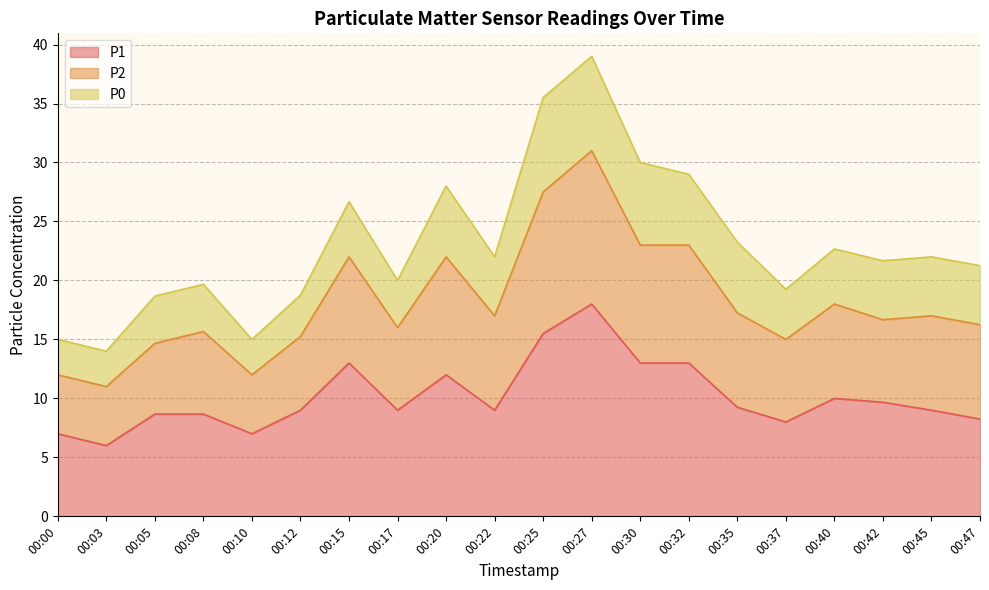

Is the value of P1 at 00:10 greater than the value of P2 at 00:30?

No